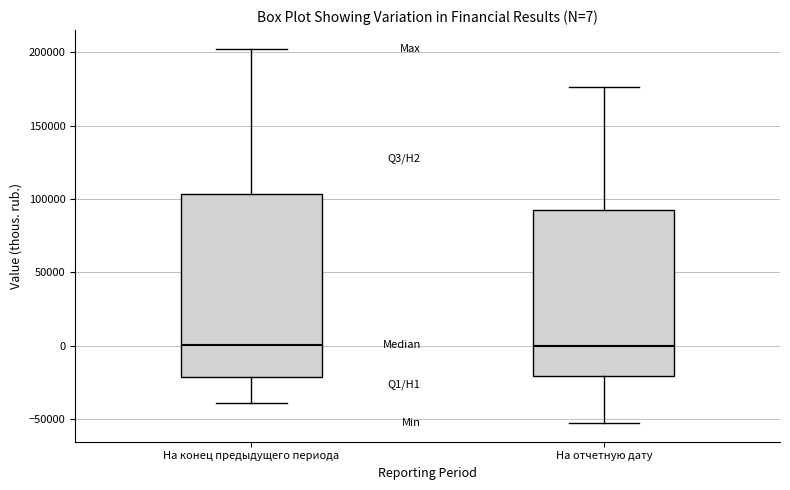

Which box is the tallest, from its lower edge to its upper edge?

На конец предыдущего периода